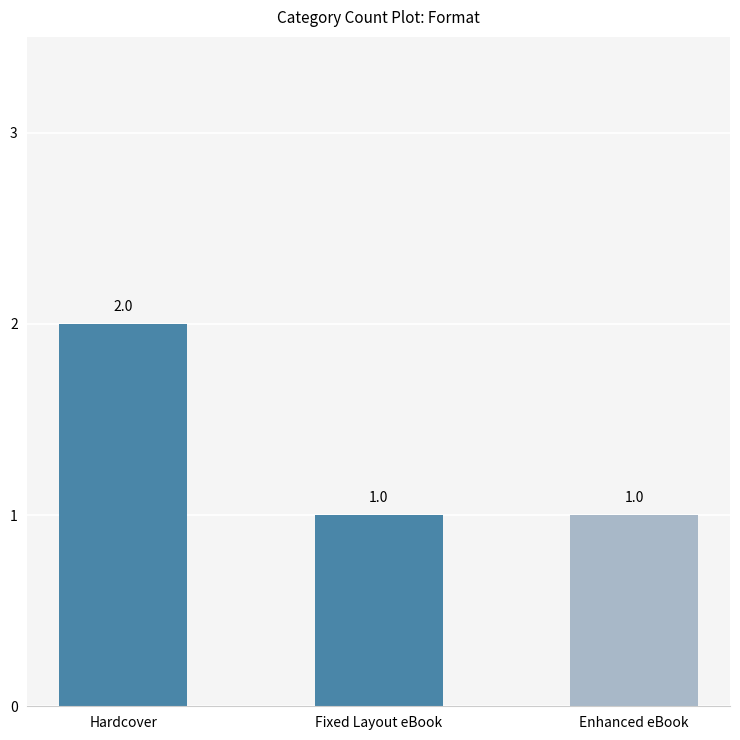

Reading left to right, what are all the values shown in this chart?

2	1	1